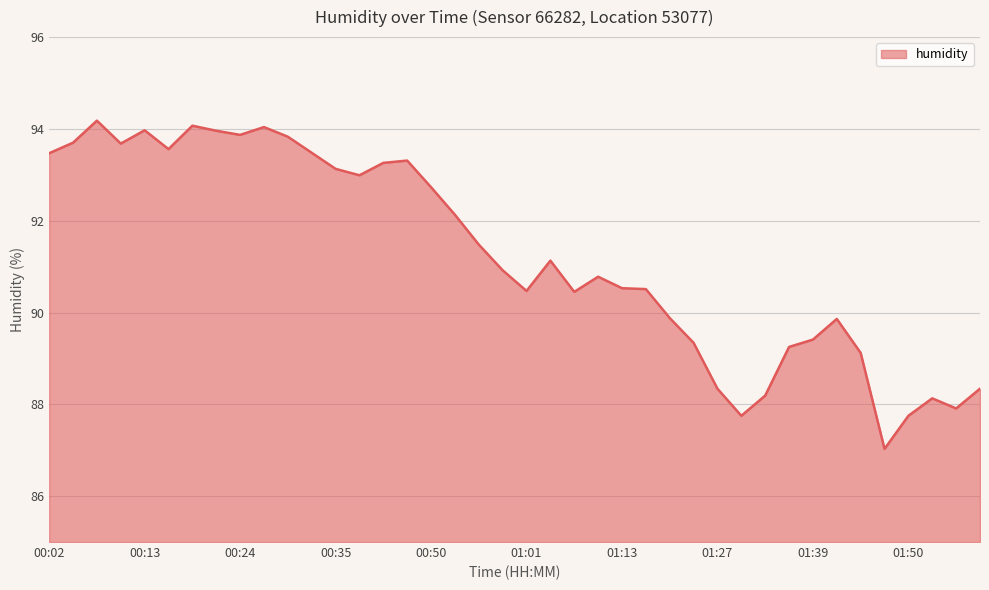

What is the maximum value shown in the chart?

94.2